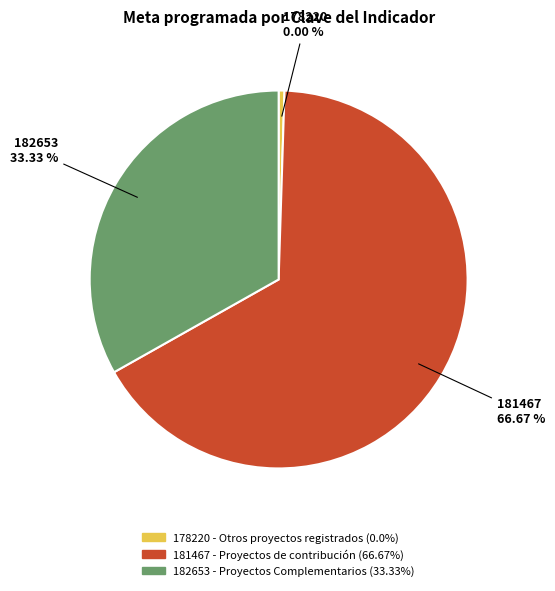

What percentage do 181467 and 178220 together represent?

66.7%